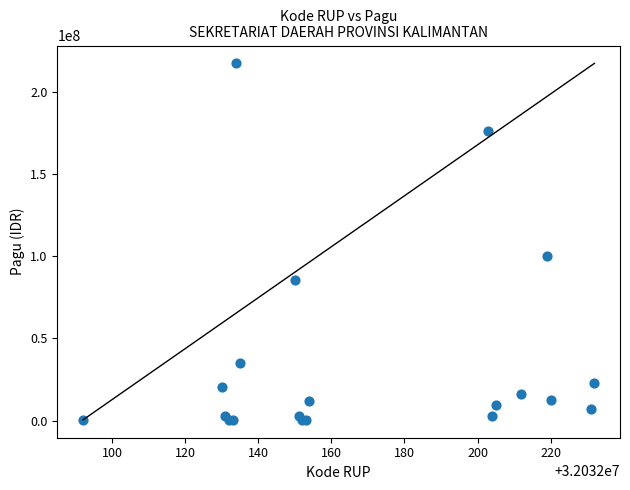

What Y value in the scatter plot is closest to 108800000?

99958000